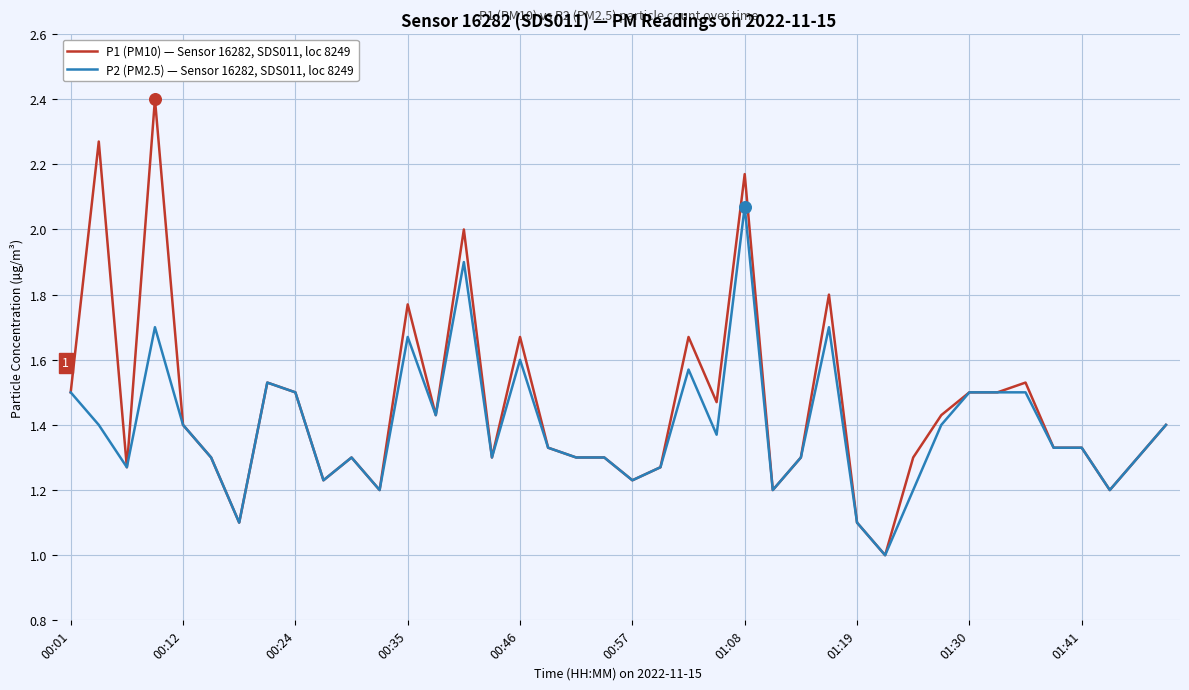

What are all the series names shown in the legend?

P1 (PM10) — Sensor 16282, SDS011, loc 8249, P2 (PM2.5) — Sensor 16282, SDS011, loc 8249